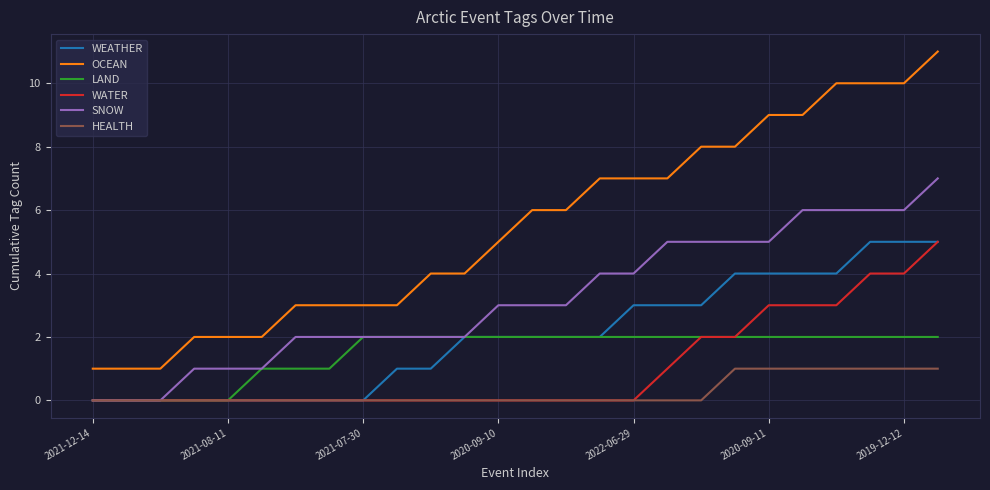

Which series has the largest total across all categories?

OCEAN